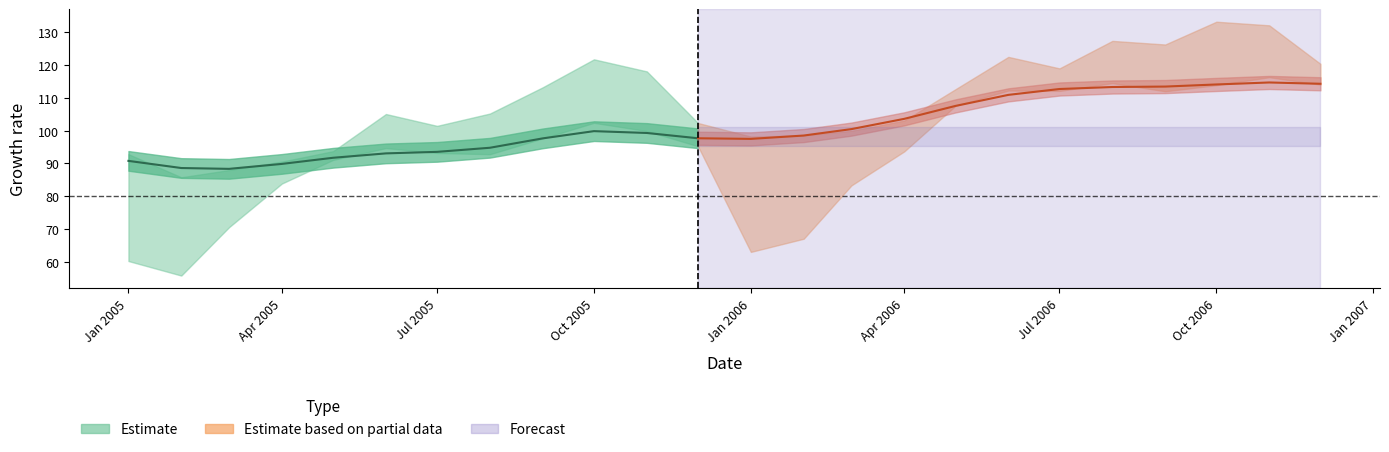

True or false: original has more than 2 interior local peaks.

True